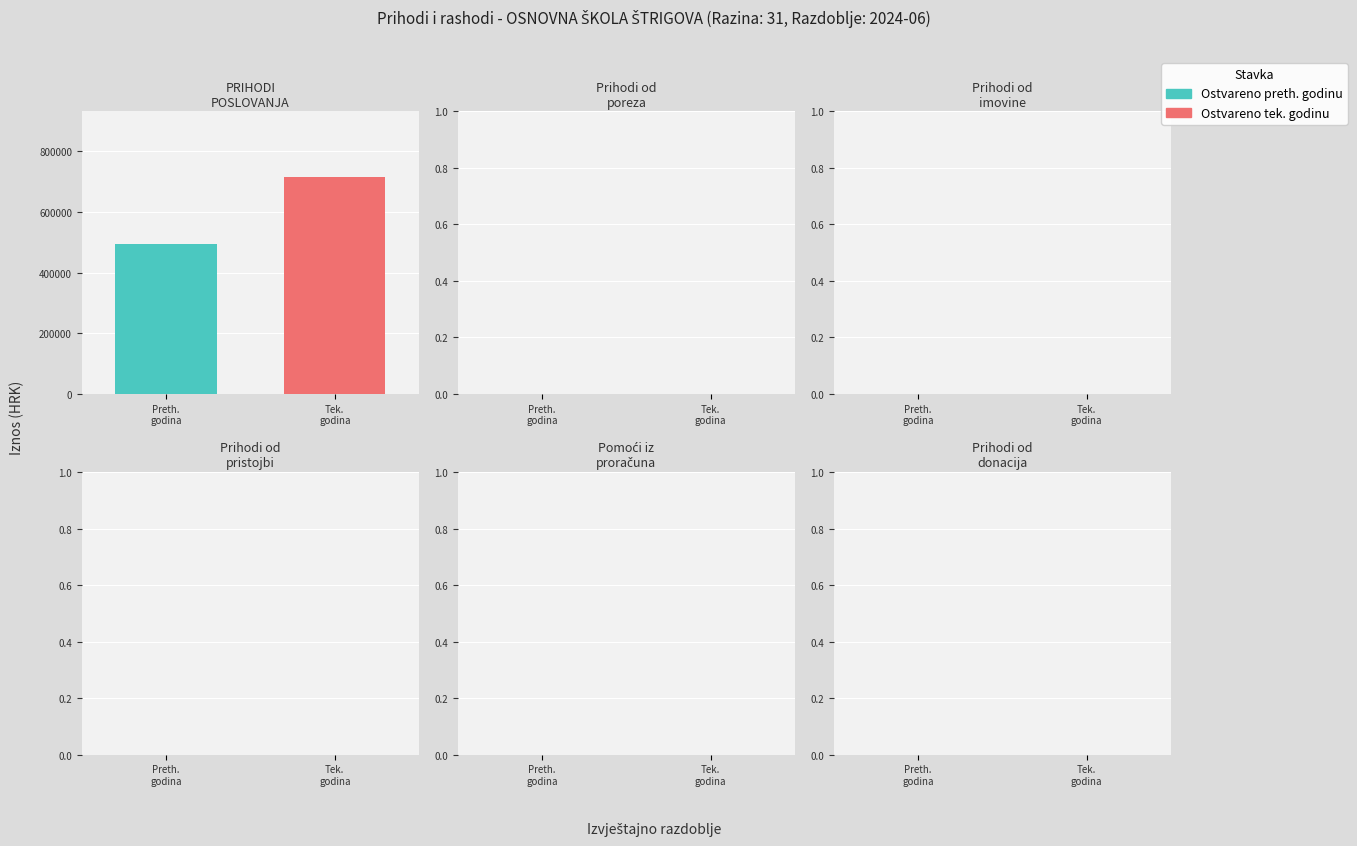

List the series in order of their peak value, highest first.

Ostvareno tek. godinu, Ostvareno preth. godinu